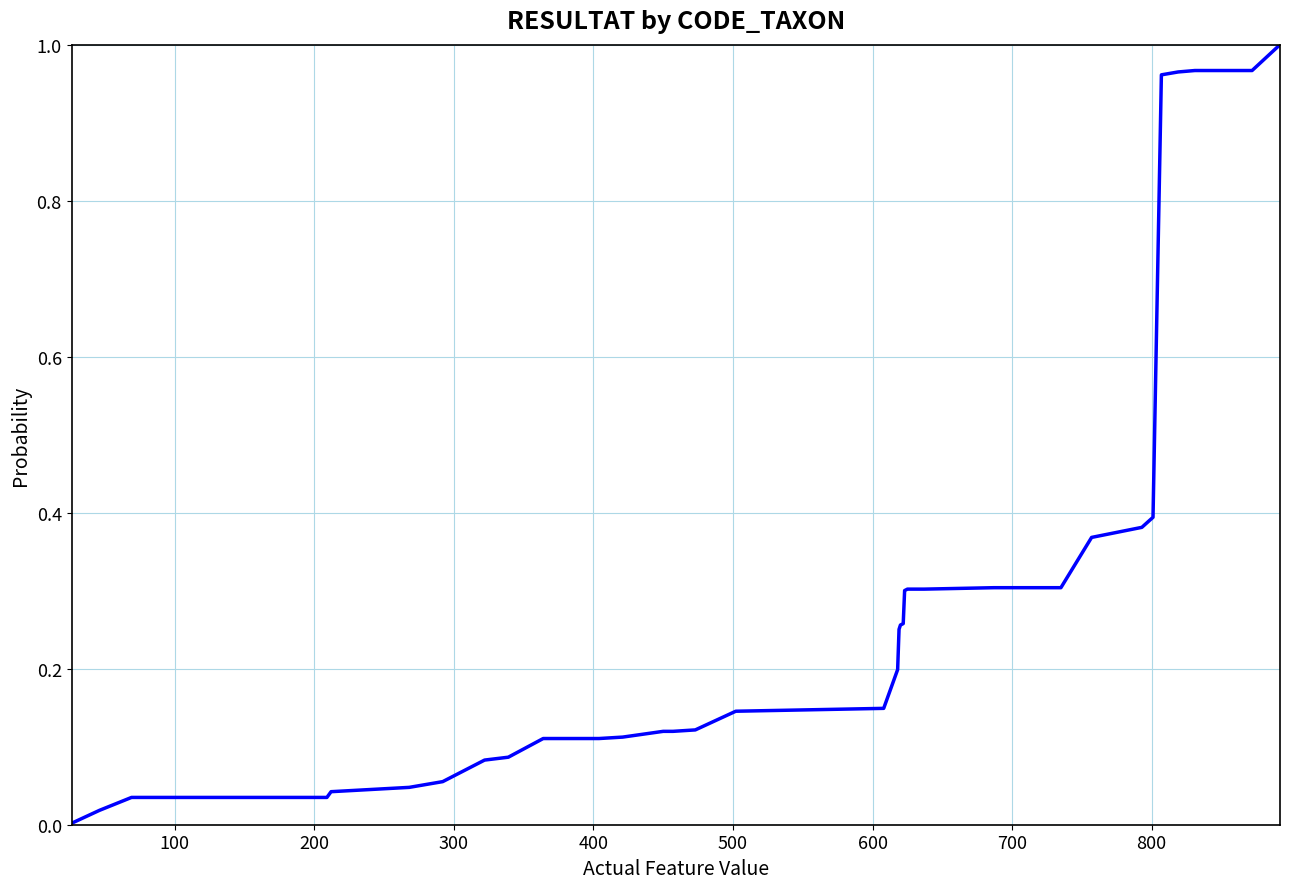

Does the chart have visible grid lines?

Yes